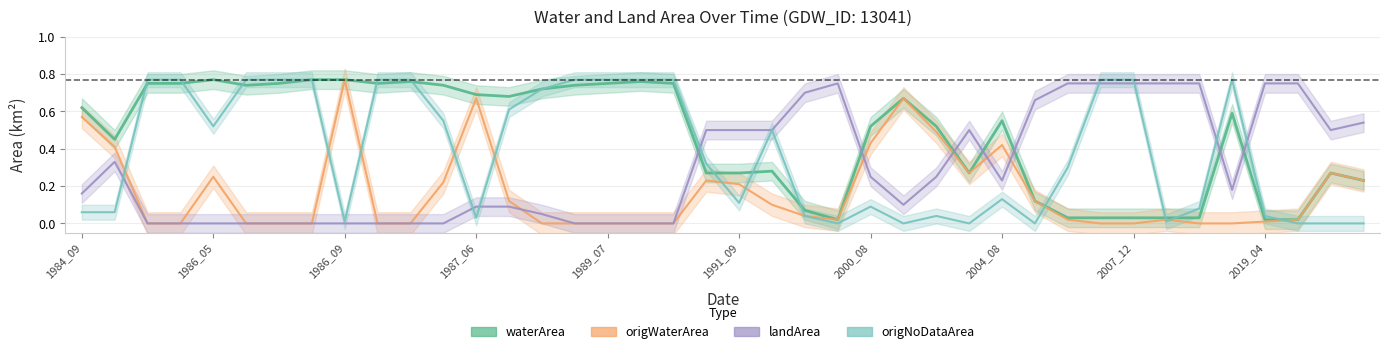

Is it true that origWaterArea equals 0.4 at 1986_05?

False